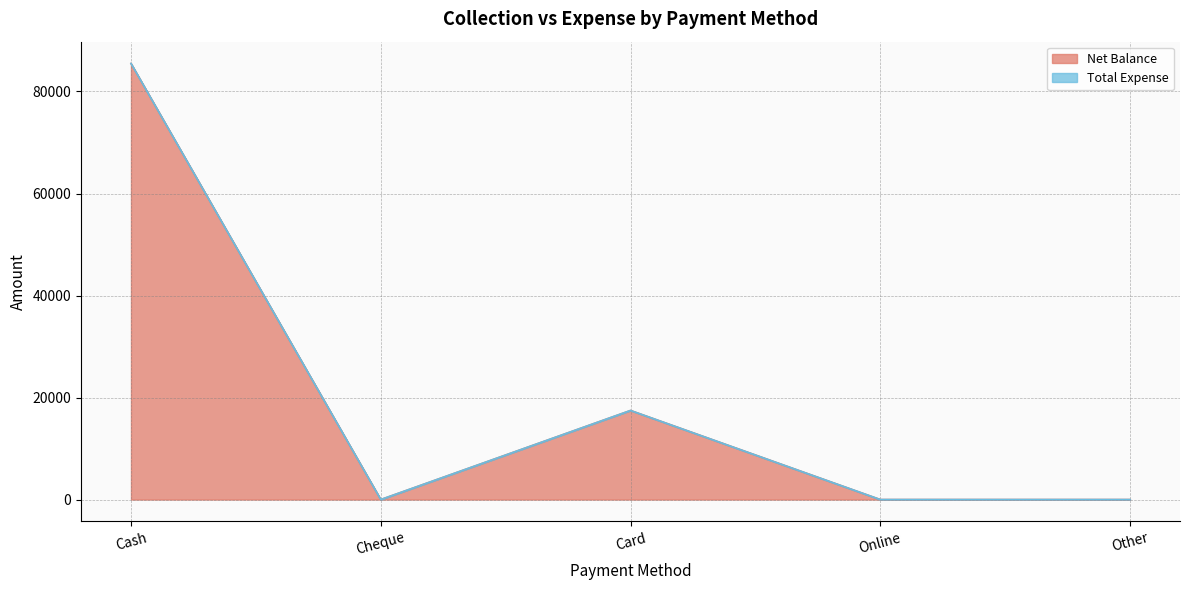

The chart shows a value of 17464 at Card. True or false?

True